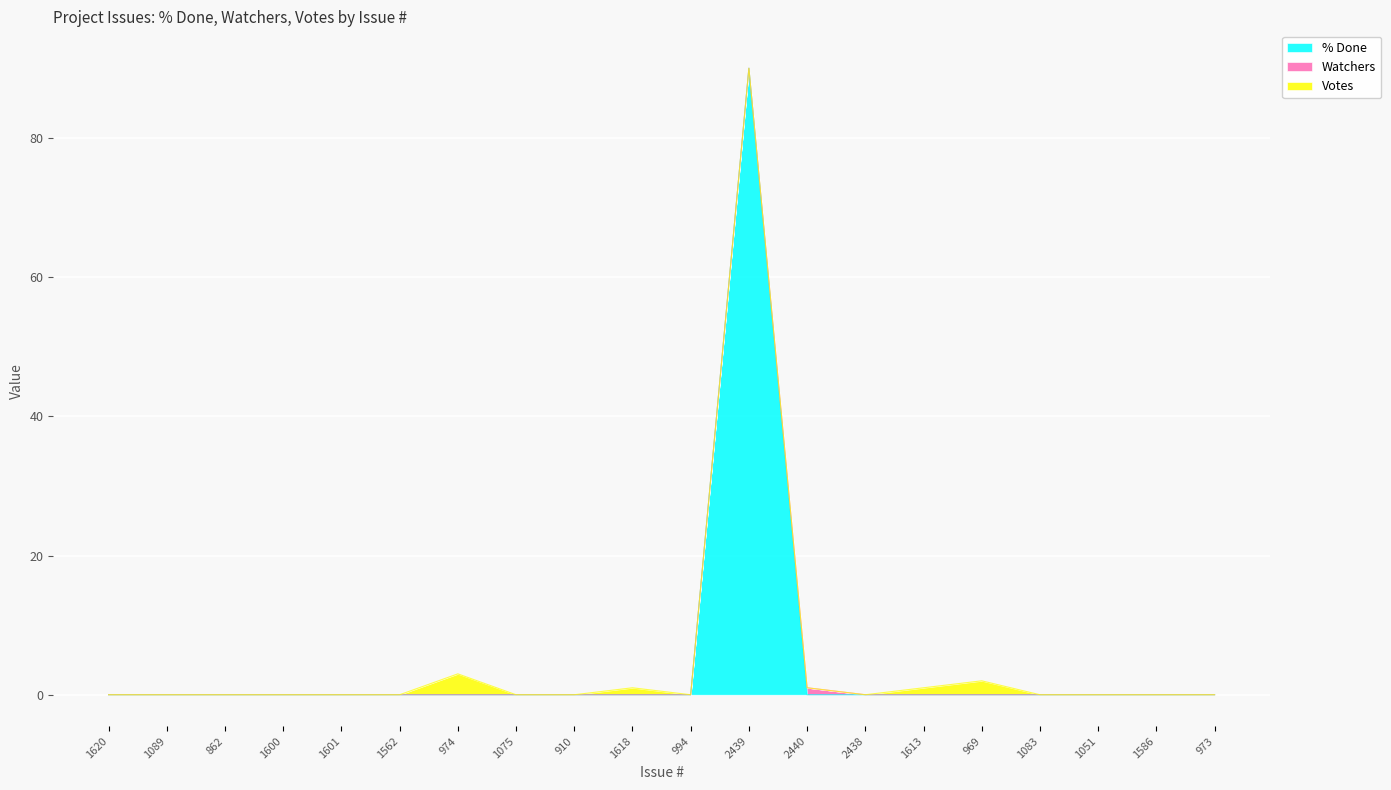

What is the label of the 12th point from the right?

910